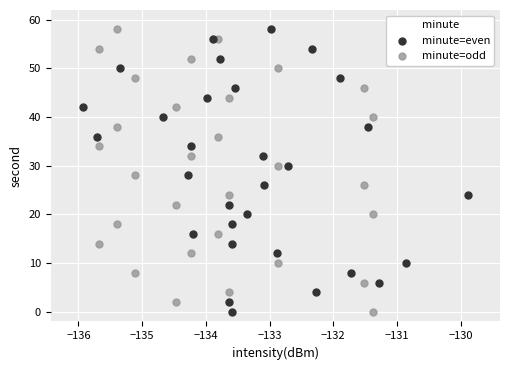

What are all the series names shown in the legend?

minute=even, minute=odd